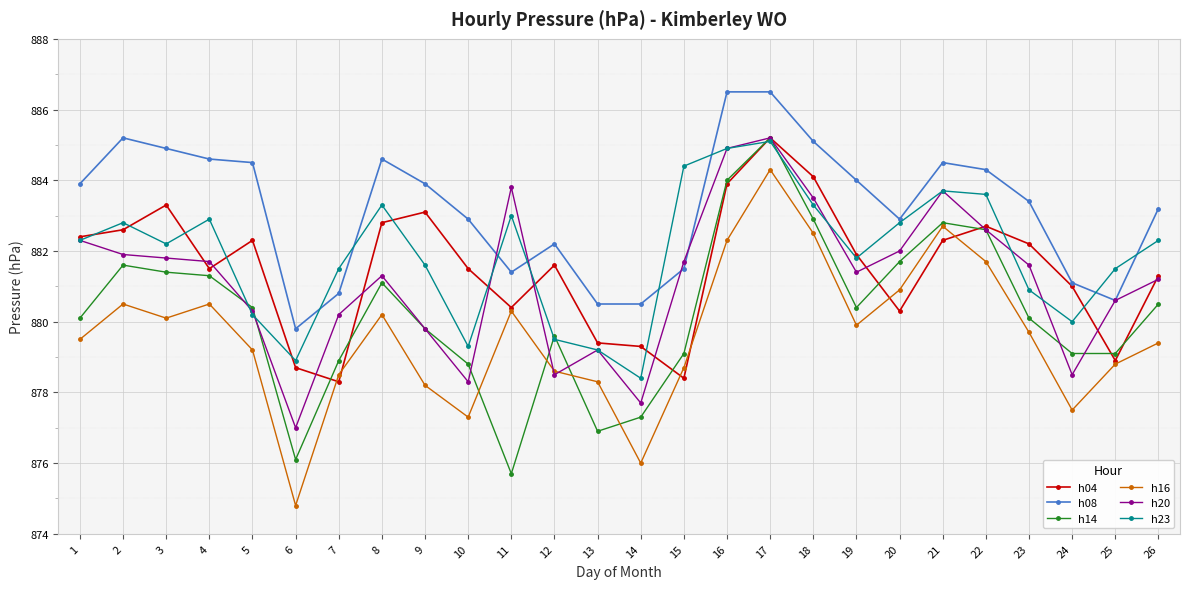

What is the maximum value for h23?

885.1